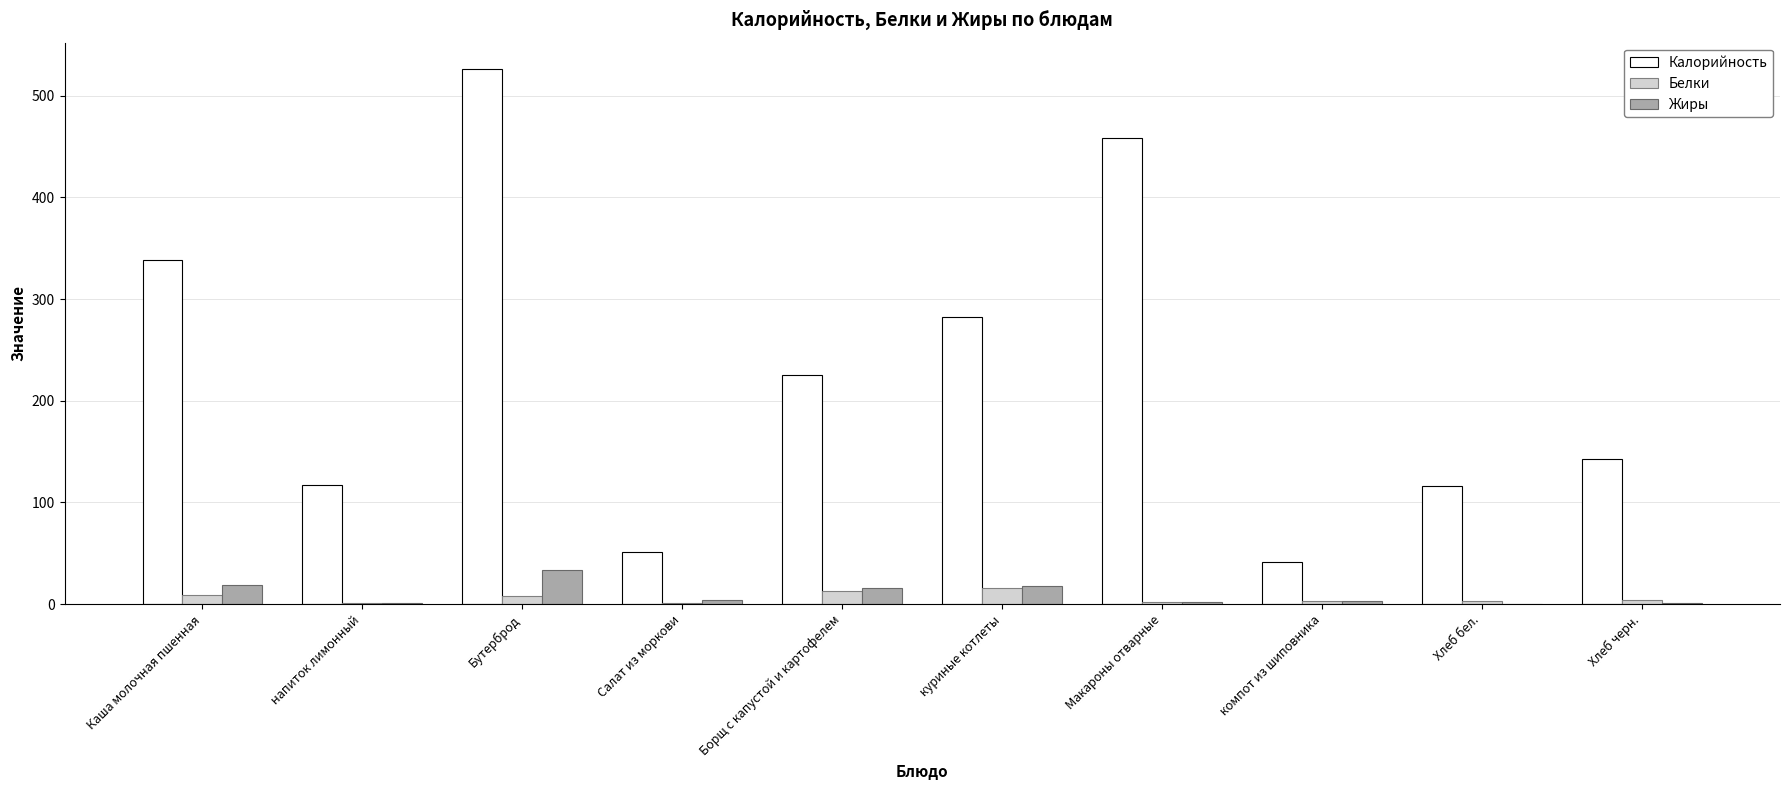

What value does the Жиры series have at куриные котлеты?

18.1